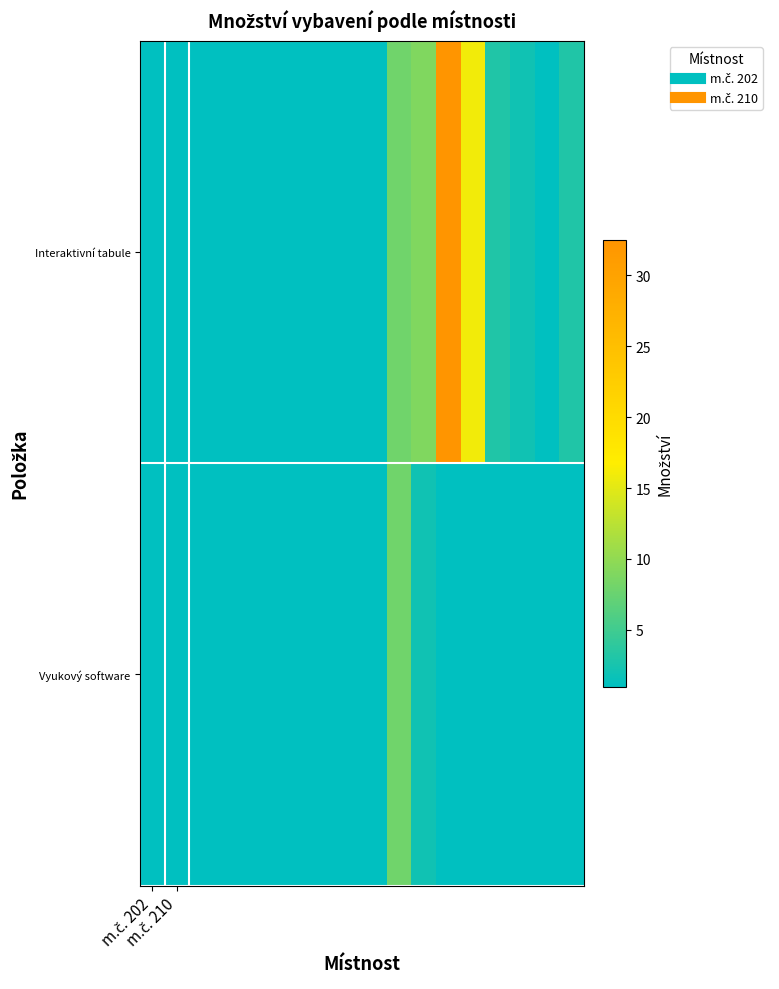

Which series has the largest total across all categories?

Interaktivní tabule